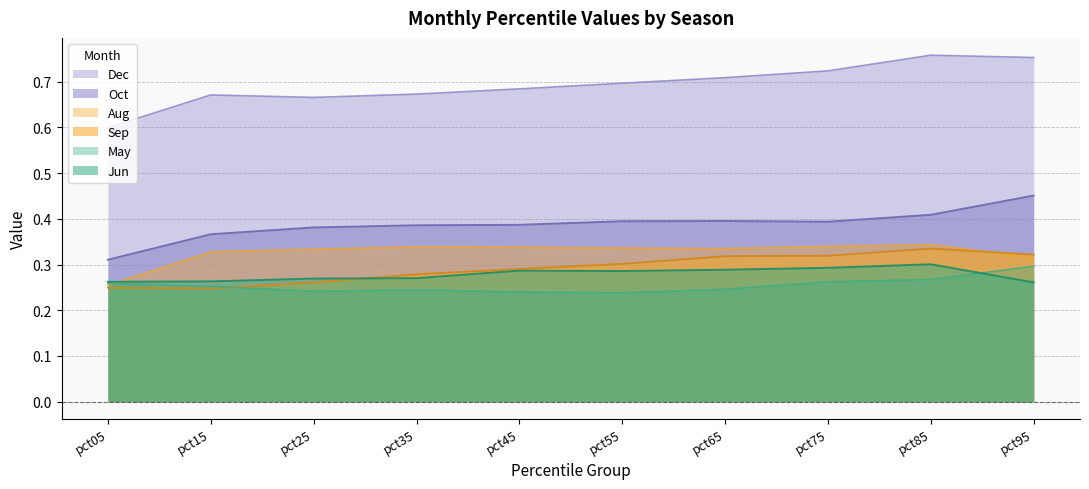

Reading left to right, extract all data points from this chart.

May: 0.3	0.3	0.2	0.2	0.2	0.2	0.2	0.3	0.3	0.3
Jun: 0.3	0.3	0.3	0.3	0.3	0.3	0.3	0.3	0.3	0.3
Aug: 0.3	0.3	0.3	0.3	0.3	0.3	0.3	0.3	0.3	0.3
Sep: 0.2	0.2	0.3	0.3	0.3	0.3	0.3	0.3	0.3	0.3
Oct: 0.3	0.4	0.4	0.4	0.4	0.4	0.4	0.4	0.4	0.5
Dec: 0.6	0.7	0.7	0.7	0.7	0.7	0.7	0.7	0.8	0.8